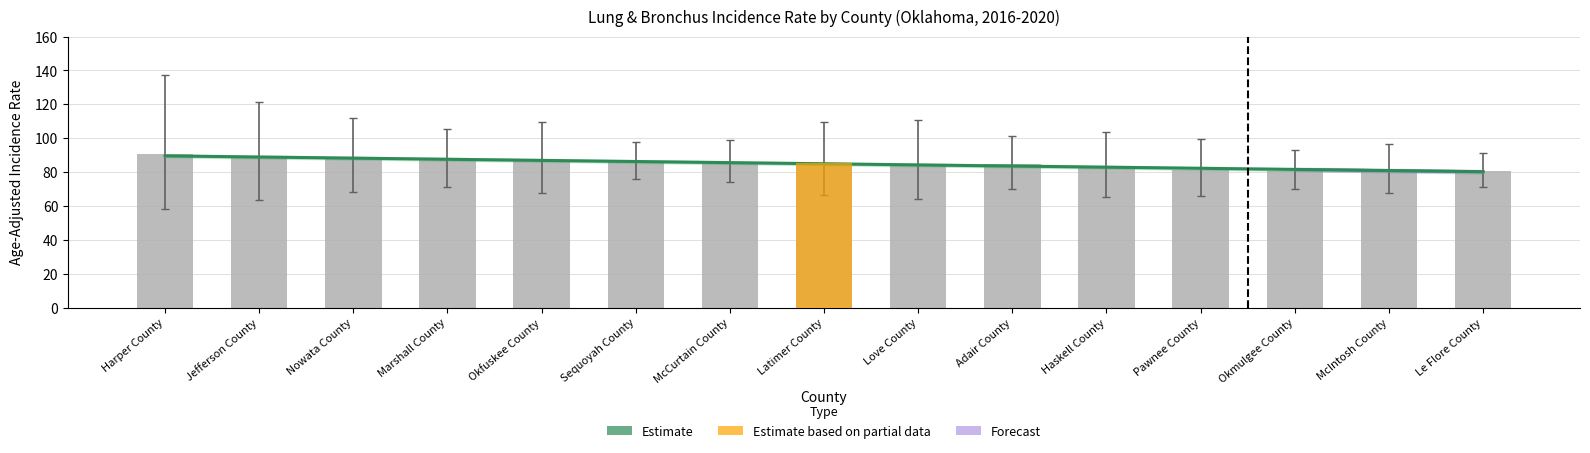

Reading left to right, what are all the values shown in this chart?

Age-Adjusted Rate: 90.5	88.4	87.8	86.9	86.6	86.4	85.9	85.4	84.8	84.5	82.6	81.5	80.9	80.9	80.7
Lower 95% CI: 58.1	63.6	68.3	71.1	67.7	76.0	74.1	66.3	64.1	69.8	65.3	66.2	70.3	67.5	71.3
Upper 95% CI: 137.1	121.3	112.1	105.7	109.7	98.0	99.2	109.3	110.6	101.6	103.8	99.7	92.8	96.7	91.2